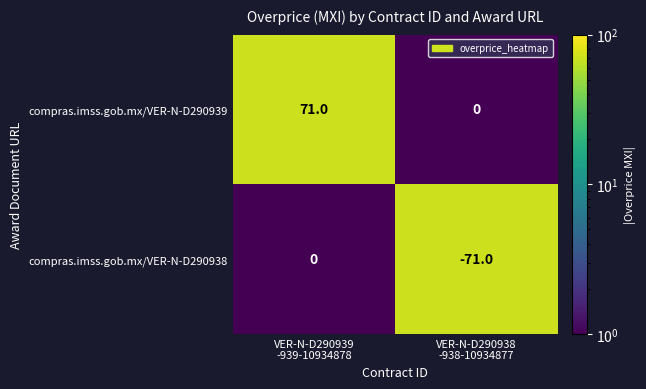

What is the greatest value displayed?

71